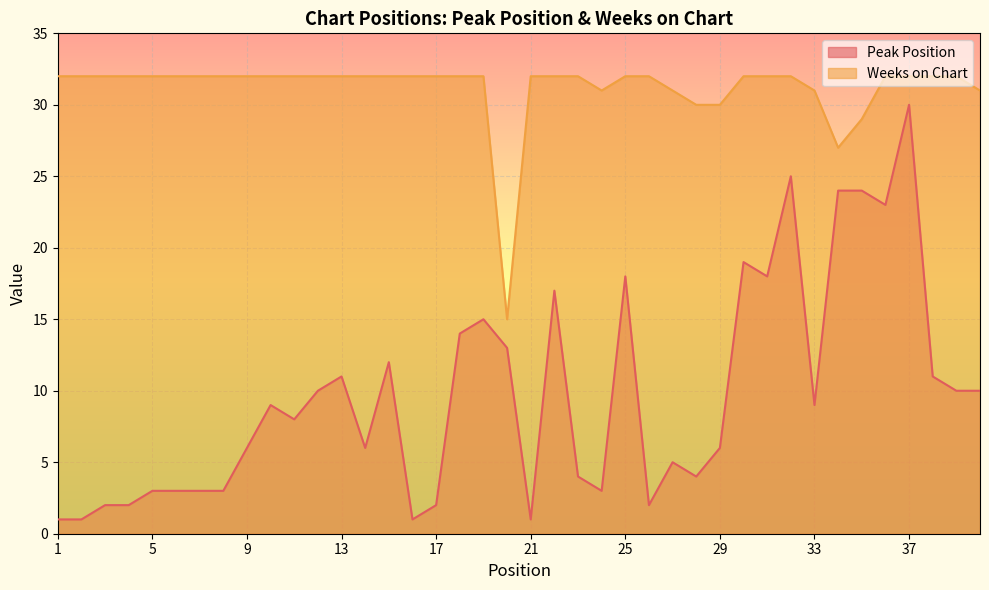

At which label is Weeks on Chart closest to 23?

34